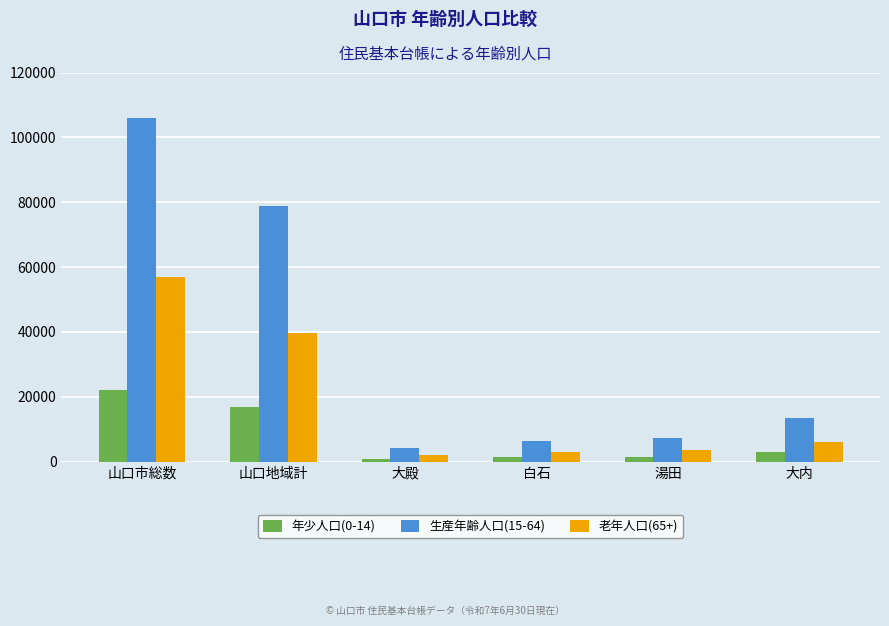

What is the average value of the 生産年齢人口(15-64) series?

35980